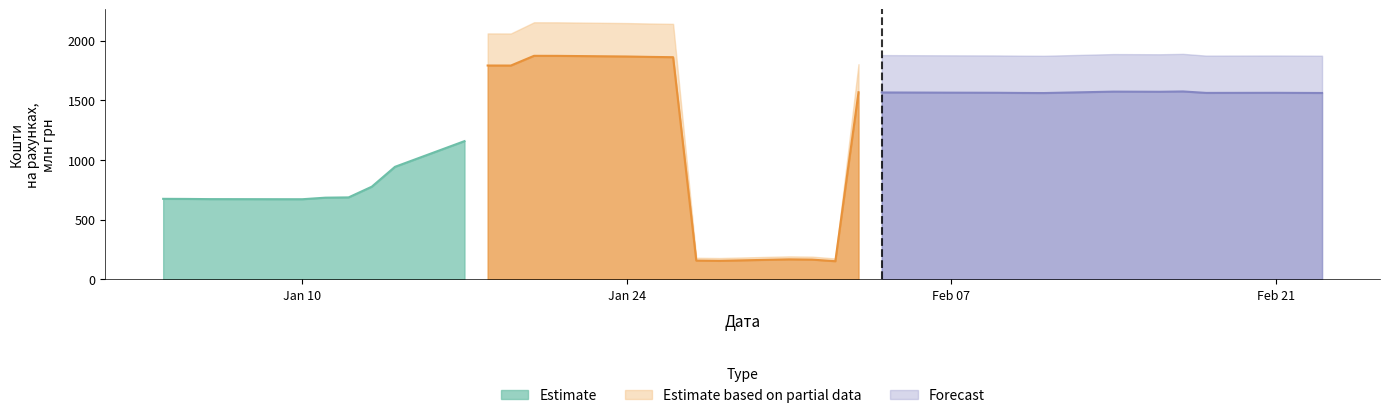

What is the label of the 6th point from the left?

2022-01-12